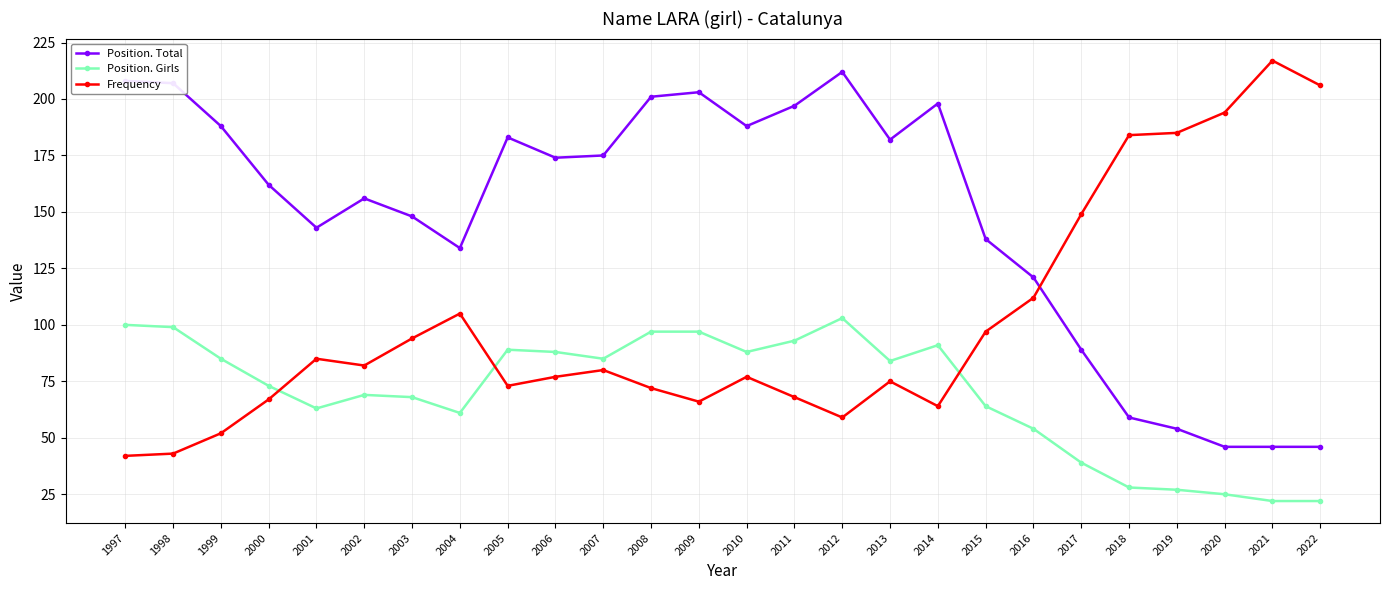

Reading right to left, extract all data points from this chart.

Position. Total: 2022=46	2021=46	2020=46	2019=54	2018=59	2017=89	2016=121	2015=138	2014=198	2013=182	2012=212	2011=197	2010=188	2009=203	2008=201	2007=175	2006=174	2005=183	2004=134	2003=148	2002=156	2001=143	2000=162	1999=188	1998=207	1997=208
Position. Girls: 2022=22	2021=22	2020=25	2019=27	2018=28	2017=39	2016=54	2015=64	2014=91	2013=84	2012=103	2011=93	2010=88	2009=97	2008=97	2007=85	2006=88	2005=89	2004=61	2003=68	2002=69	2001=63	2000=73	1999=85	1998=99	1997=100
Frequency: 2022=206	2021=217	2020=194	2019=185	2018=184	2017=149	2016=112	2015=97	2014=64	2013=75	2012=59	2011=68	2010=77	2009=66	2008=72	2007=80	2006=77	2005=73	2004=105	2003=94	2002=82	2001=85	2000=67	1999=52	1998=43	1997=42